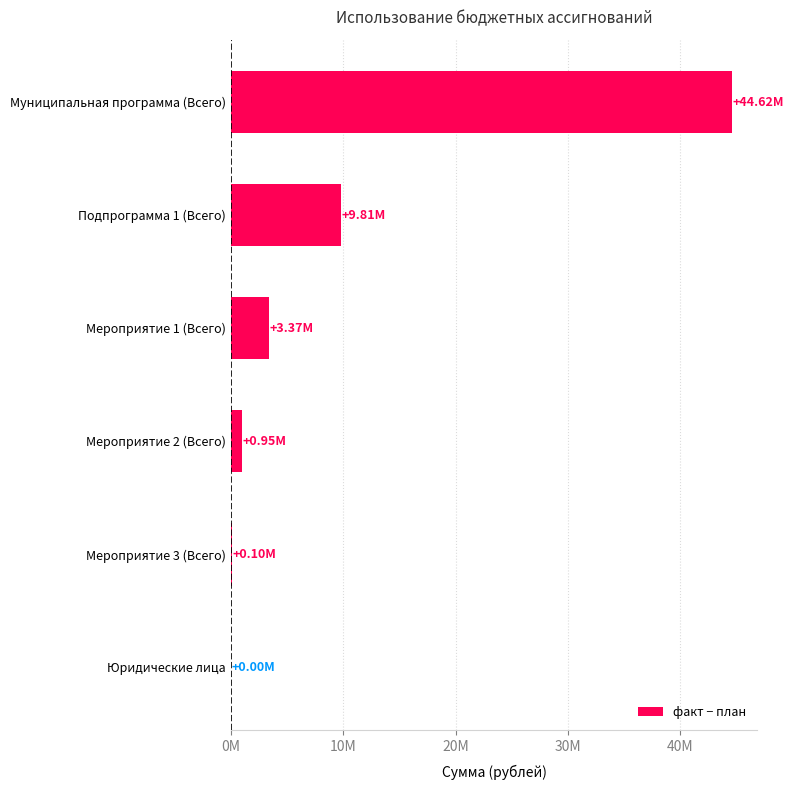

Where is the data nearest to the value 22308749?

Подпрограмма 1 (Всего)